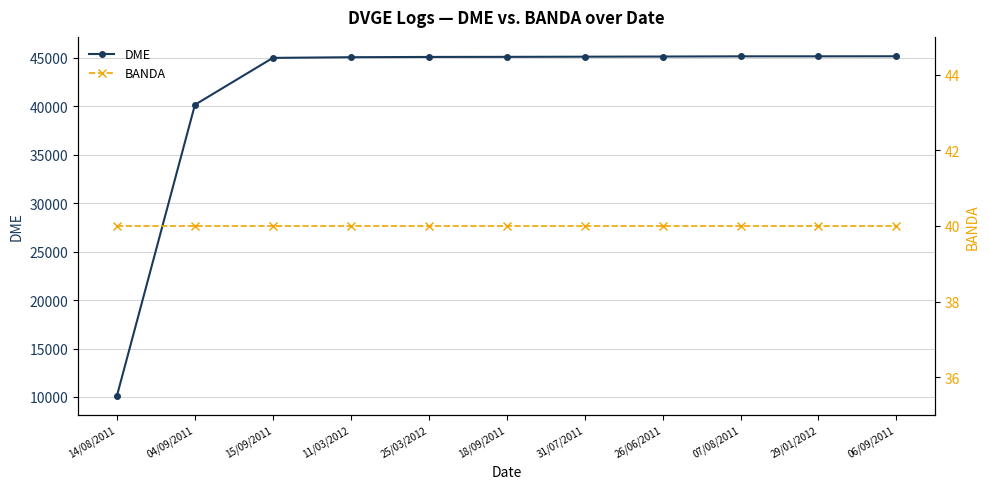

True or false: DME and BANDA intersect in this chart.

False